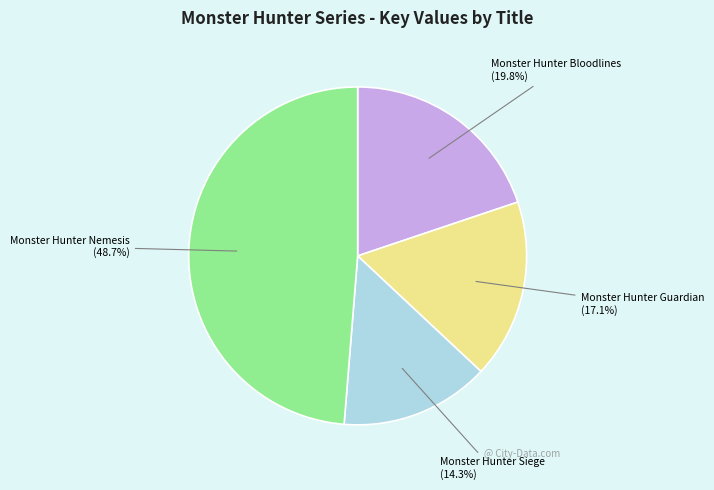

What is the smallest slice in the pie chart?

Monster Hunter Siege